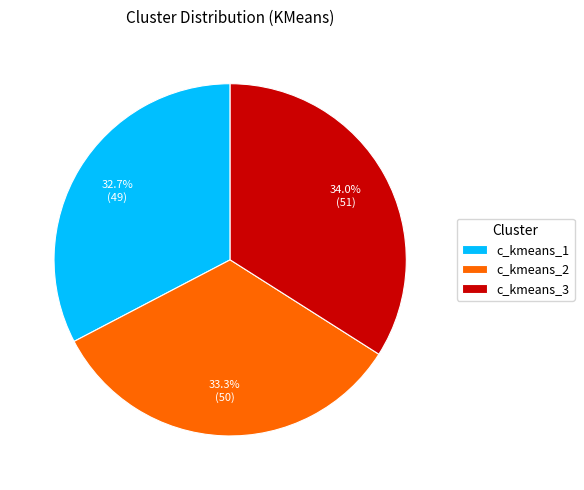

Is it true that c_kmeans_3 is 34% of the pie?

True